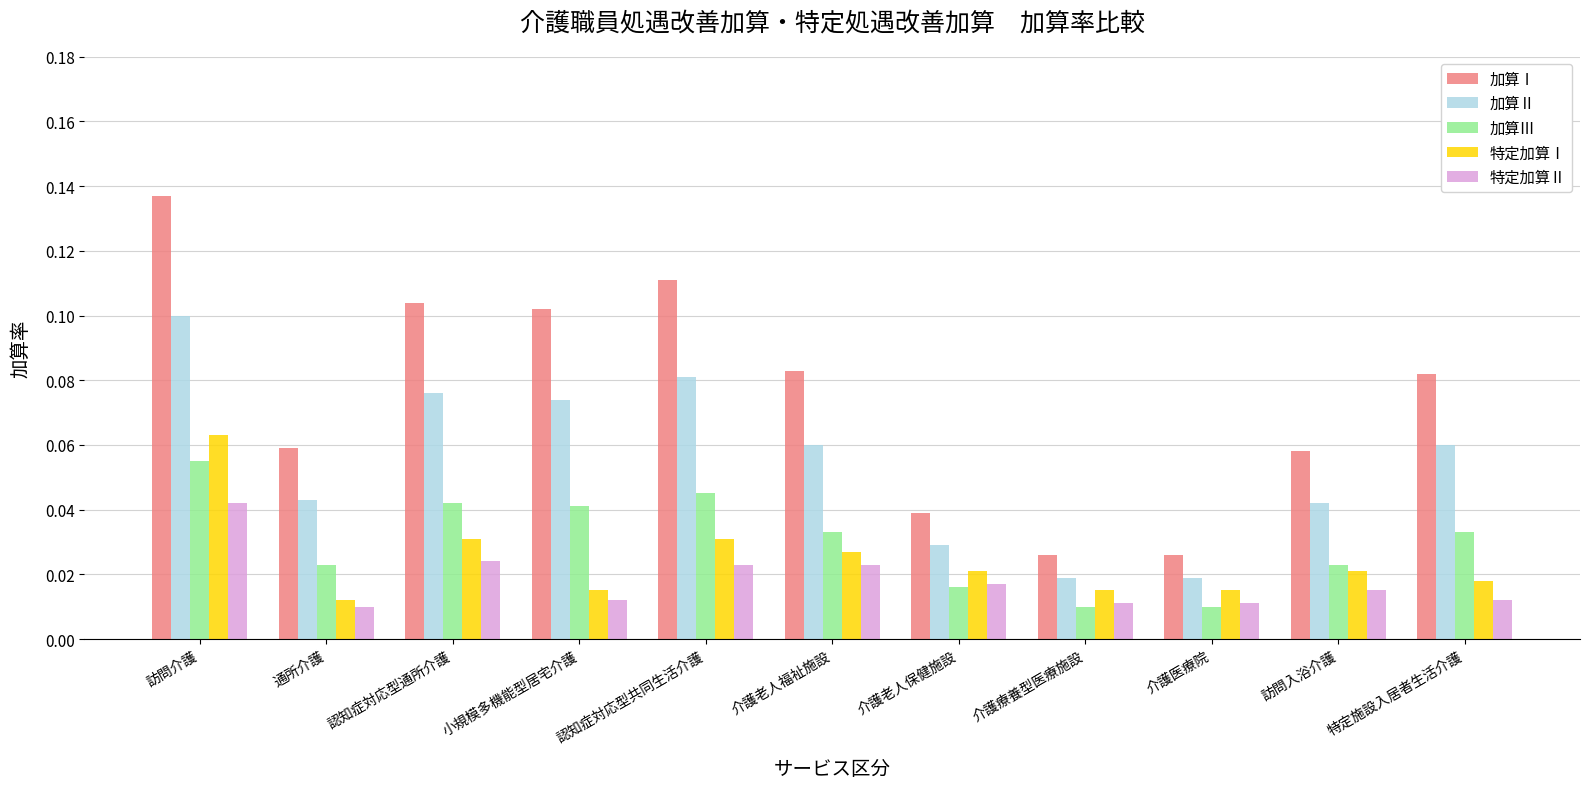

Is the value of 加算Ⅲ at 通所介護 greater than the value of 特定加算Ⅰ at 訪問介護?

No